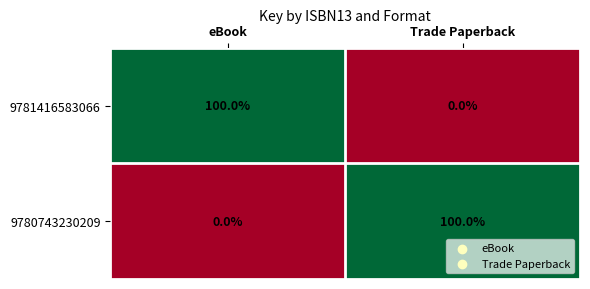

The 9780743230209 series shows -38 at eBook. True or false?

False